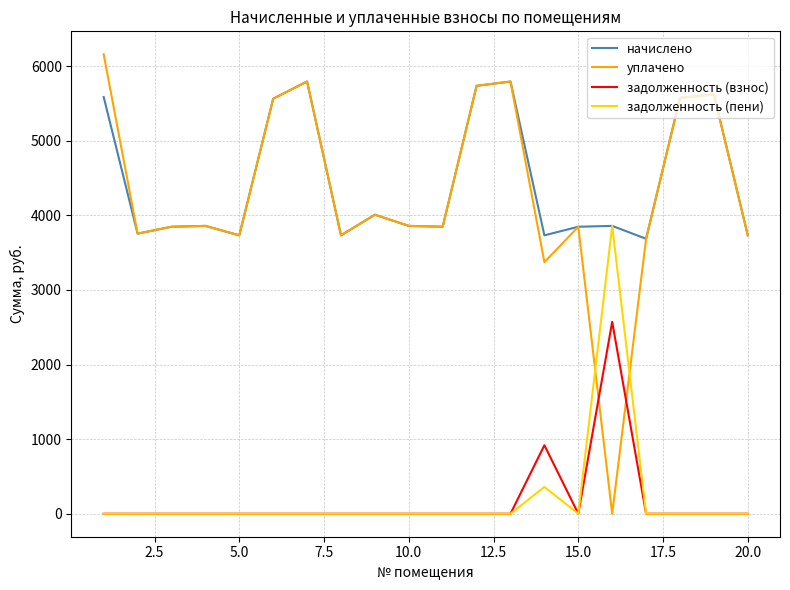

True or false: задолженность (взнос) and начислено intersect in this chart.

False